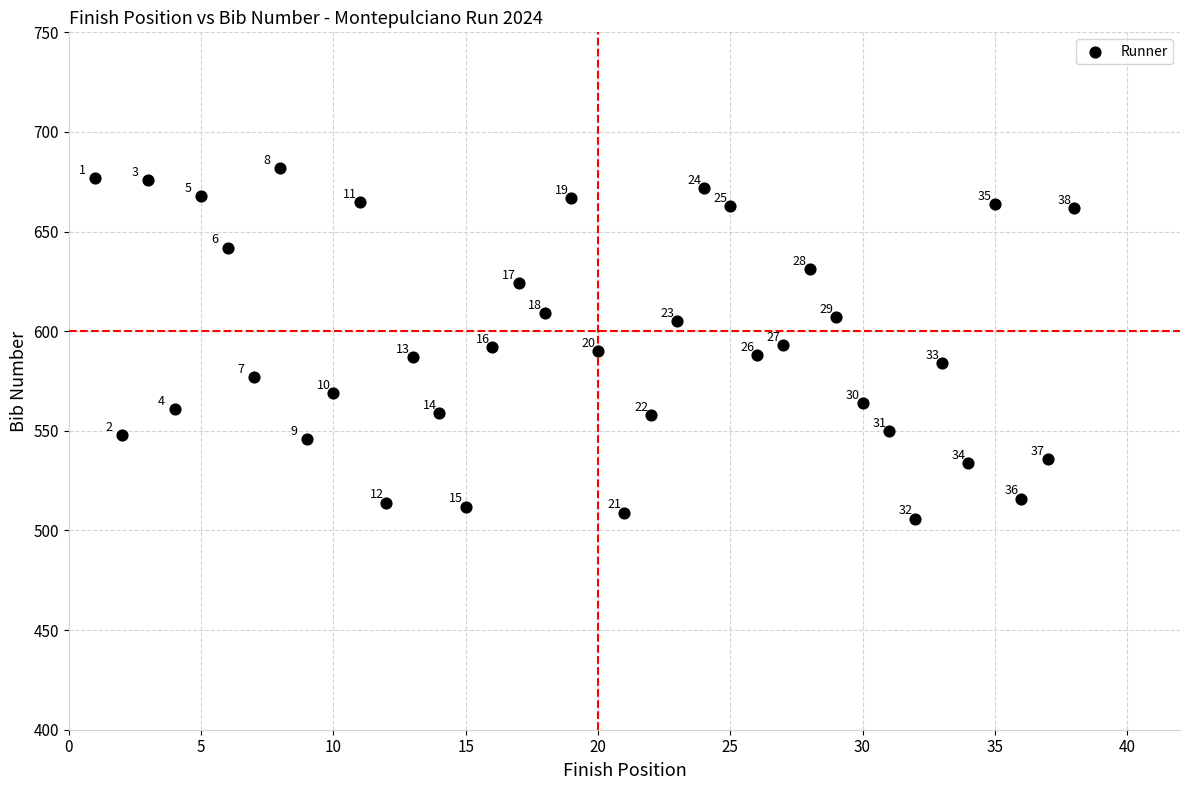

What is the range of X values (max minus min)?

37